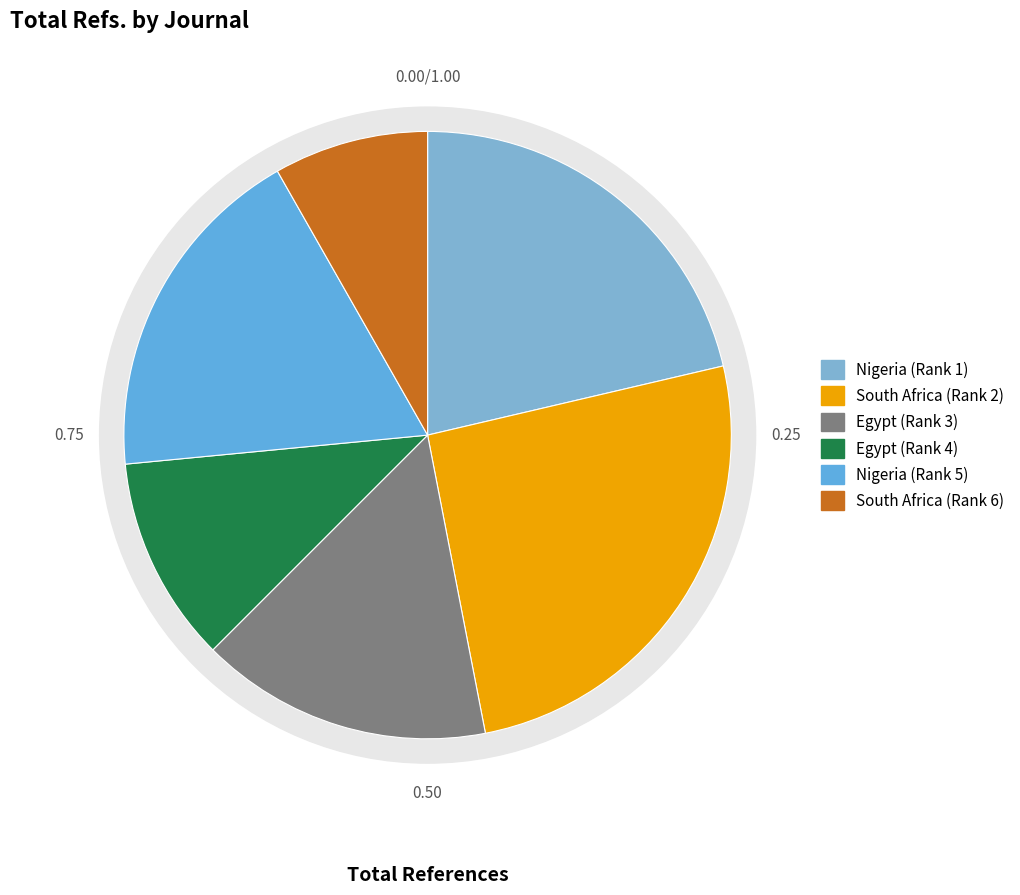

What percentage is the Egypt (Rank 3) slice, to the nearest percent?

16%